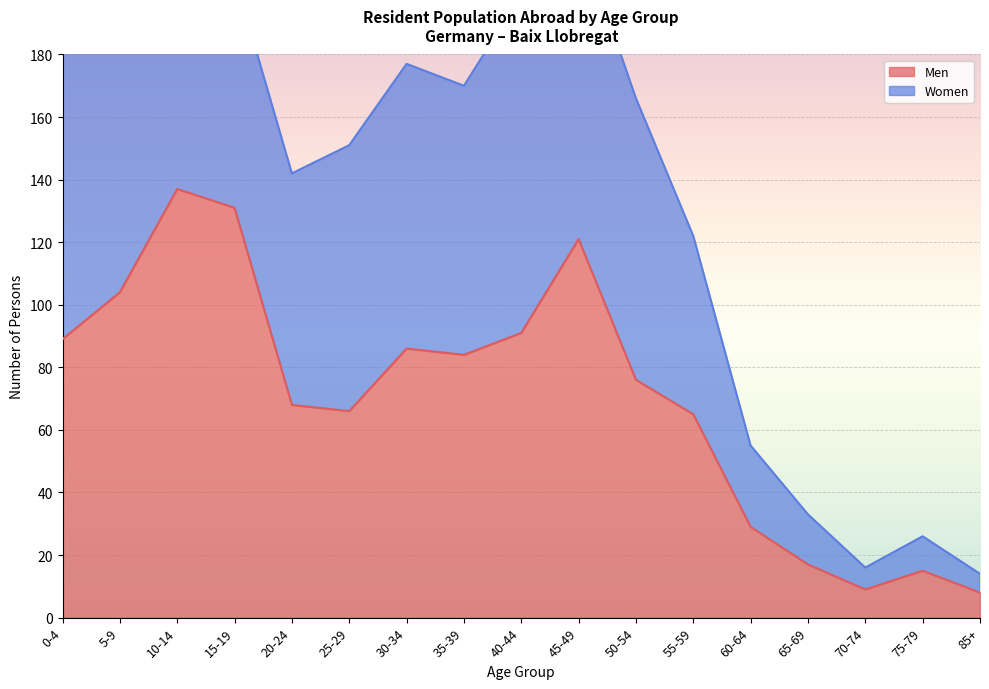

At which category does the chart reach its peak across all series?

10-14